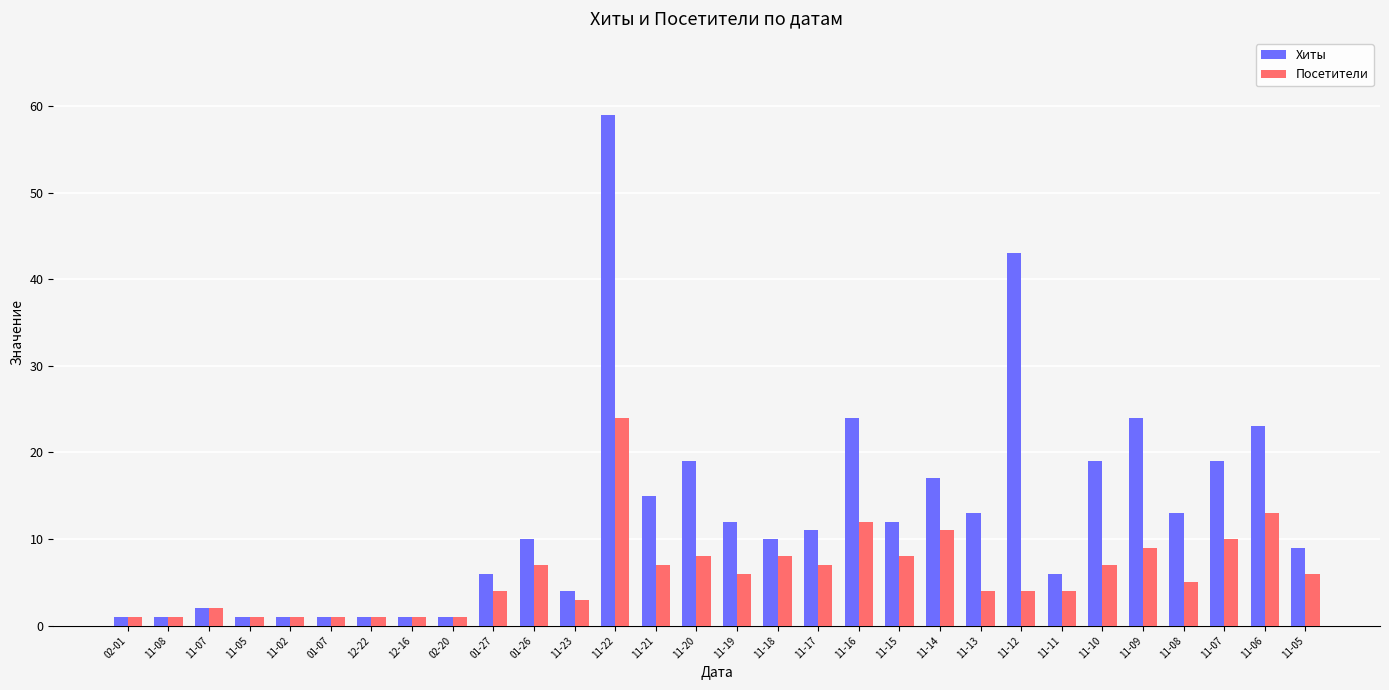

Between 12-16 and 11-22, which series saw the biggest shift?

Хиты